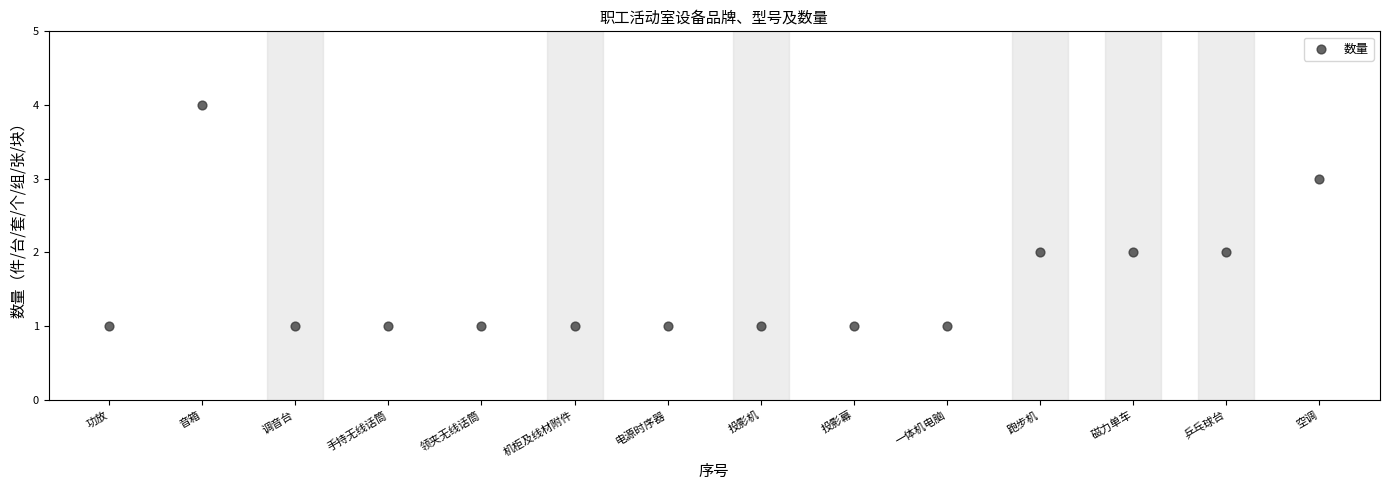

What is the range of X values (max minus min)?

13